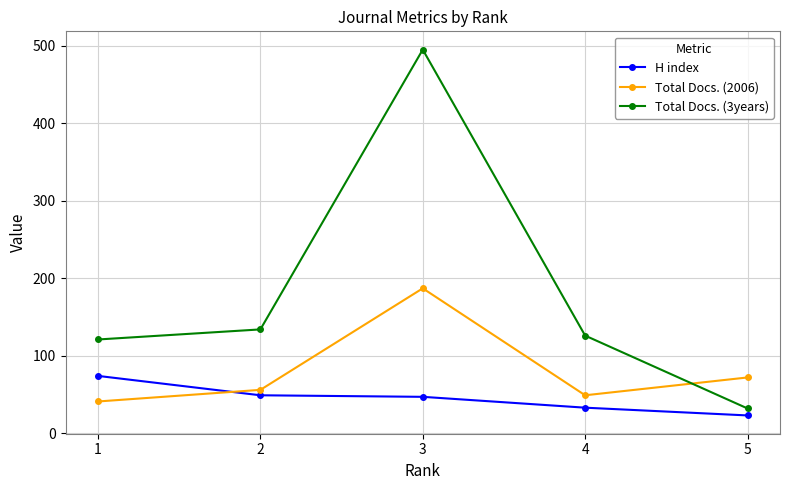

What is the value of the H index point at the 1st from the left?

74